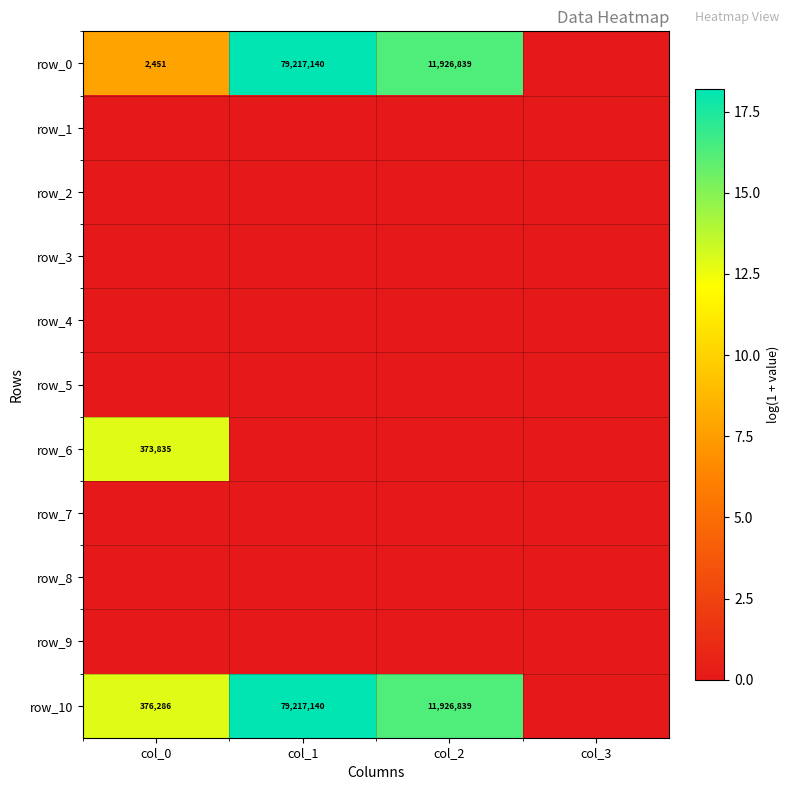

Is the value of row_10 at col_1 greater than the value of row_6 at col_2?

Yes